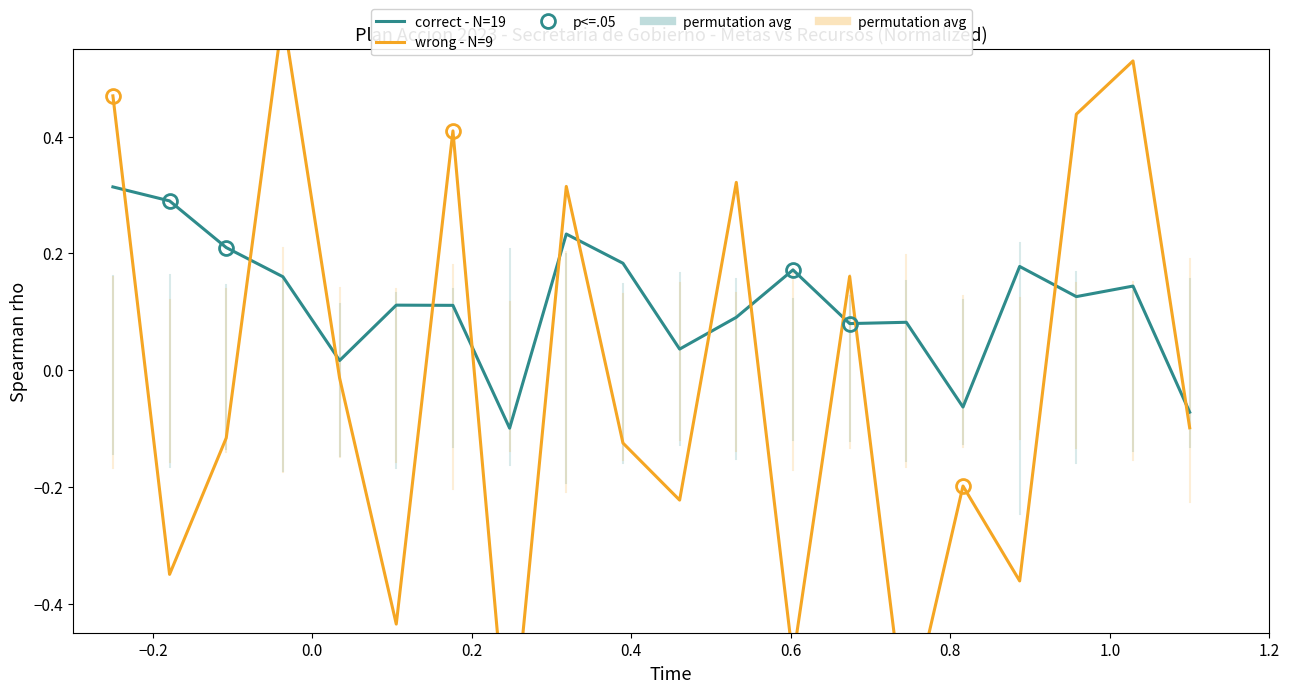

Rank the series by their average value, from lowest to highest.

wrong - N=9, correct - N=19